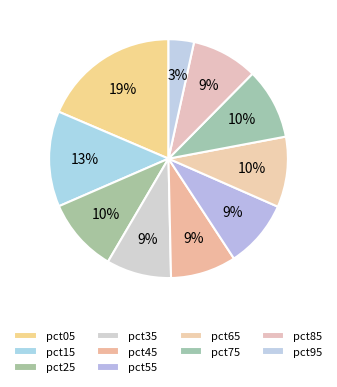

To the nearest percent, what is the difference between the pct25 and pct05 slice percentages?

9%